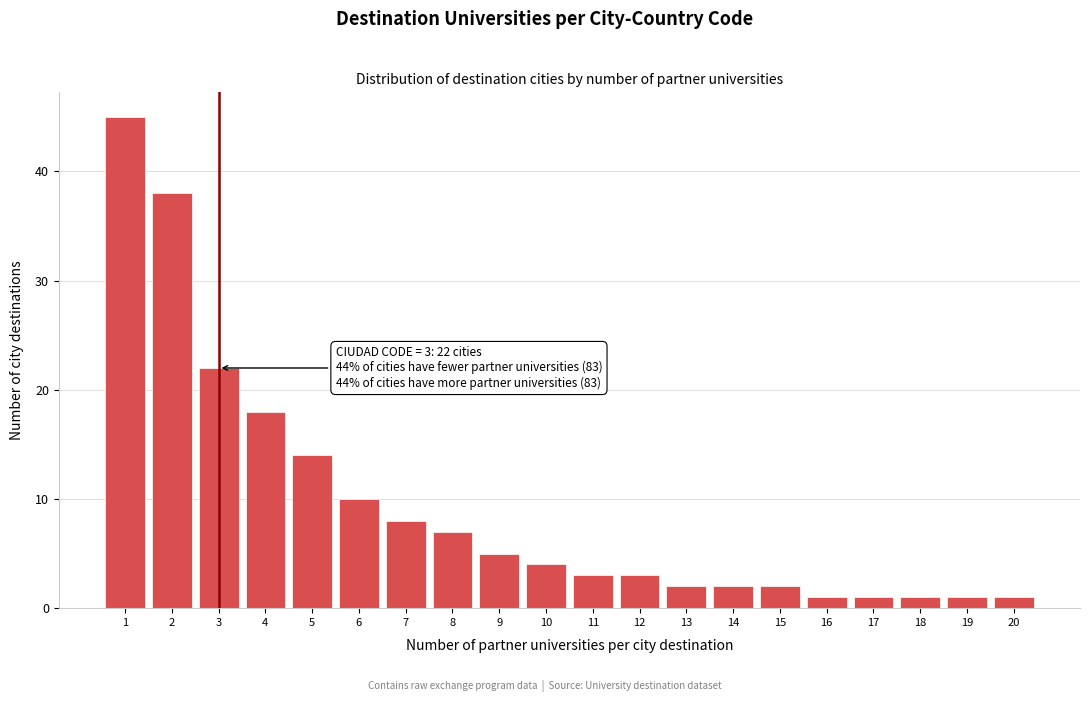

Which range on the x-axis has the tallest bar?

0.5 to 1.5